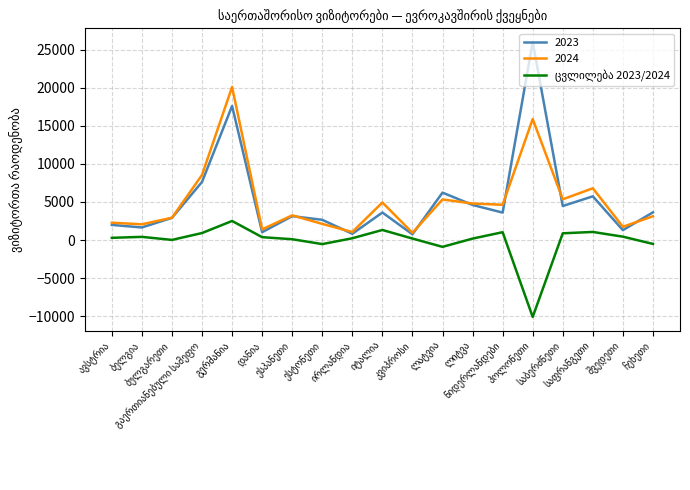

Which series has the largest range (max minus min)?

2023